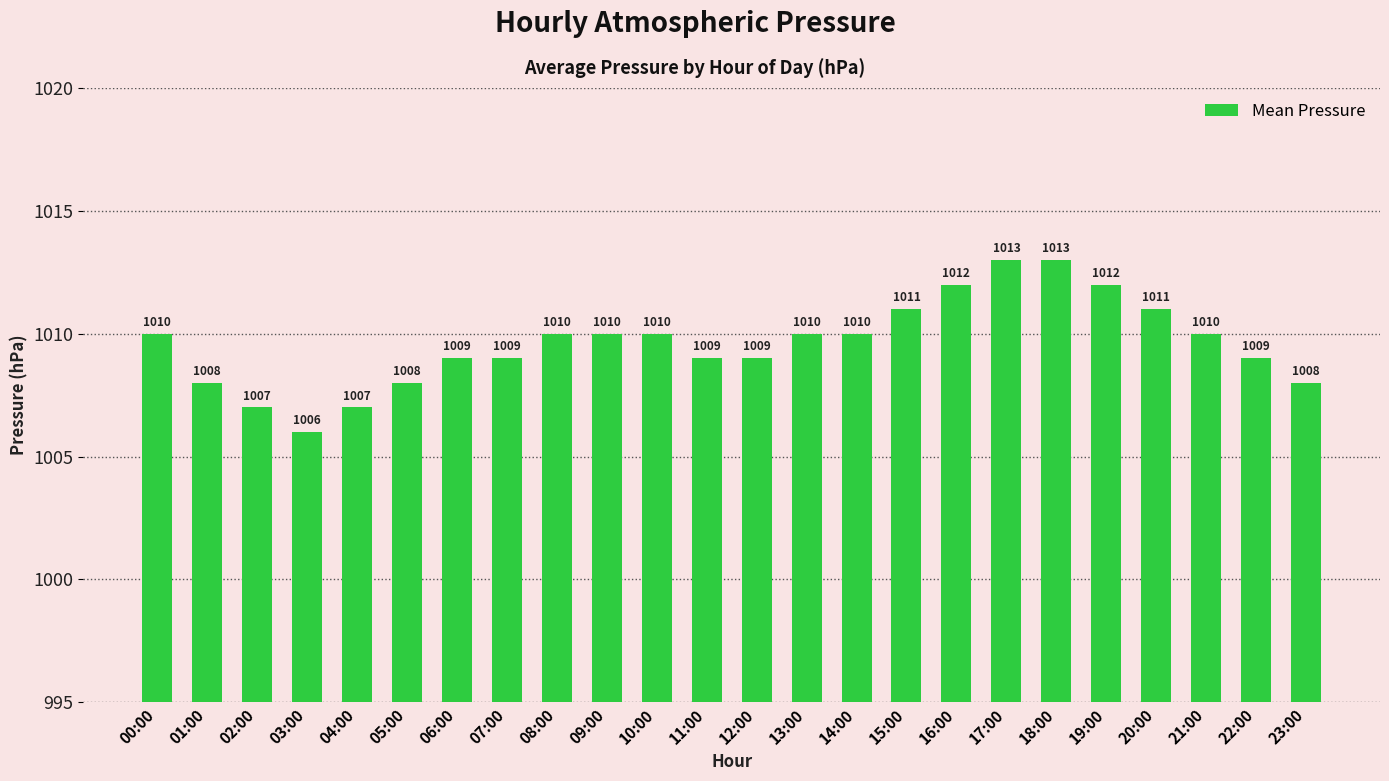

What is the sum of the values at 10:00 and 15:00?

2021